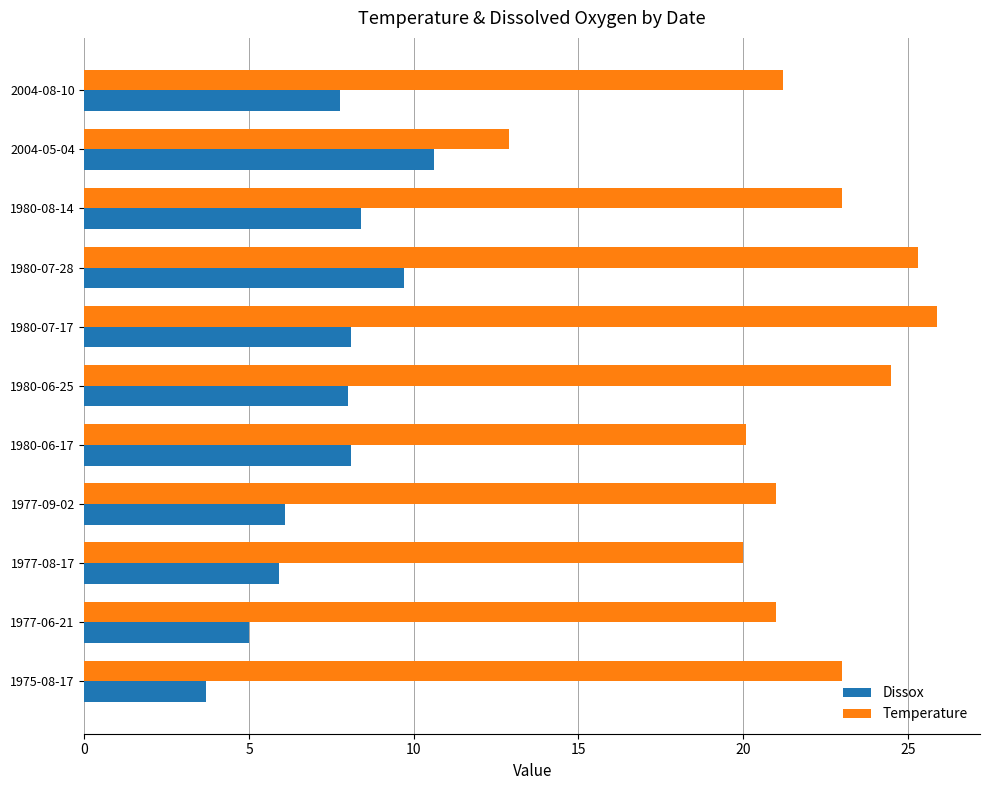

How many categories are shown in the chart?

11